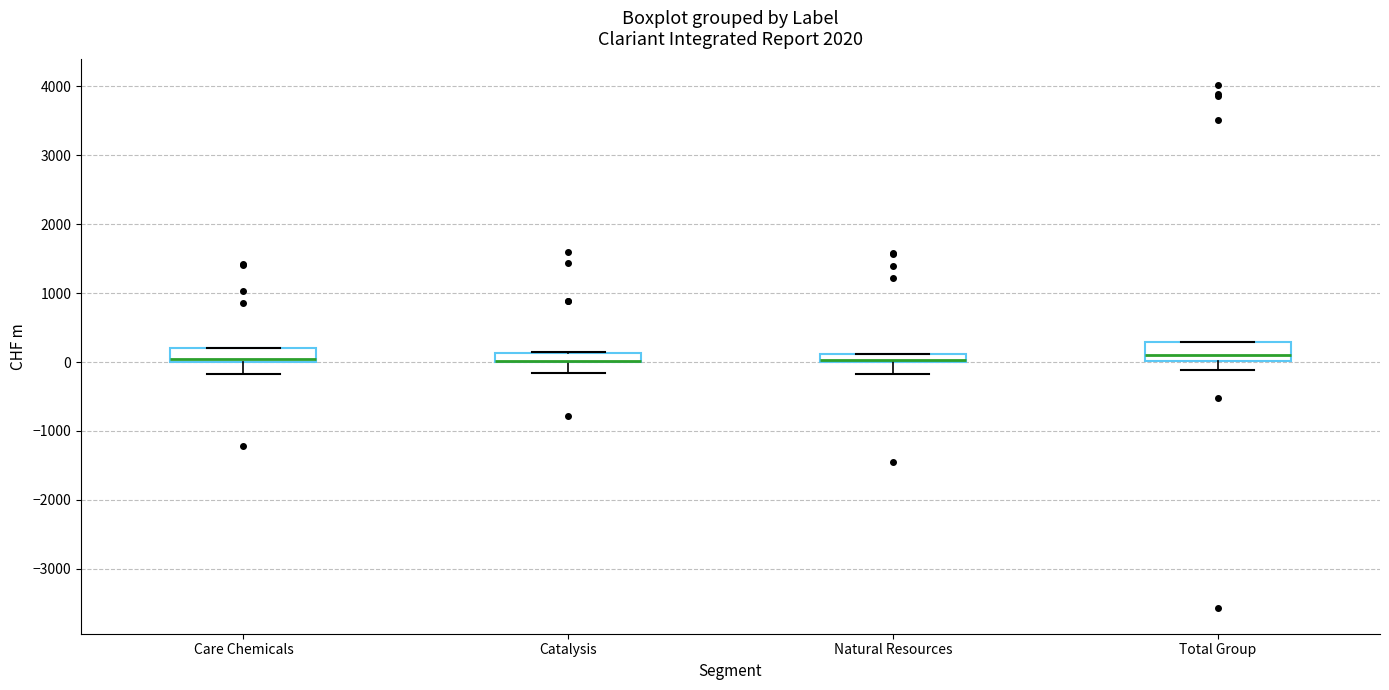

Where is the upper edge of the box for Care Chemicals on the y-axis? The values are not printed on the chart, so give them approximately, as read against the axis.

200